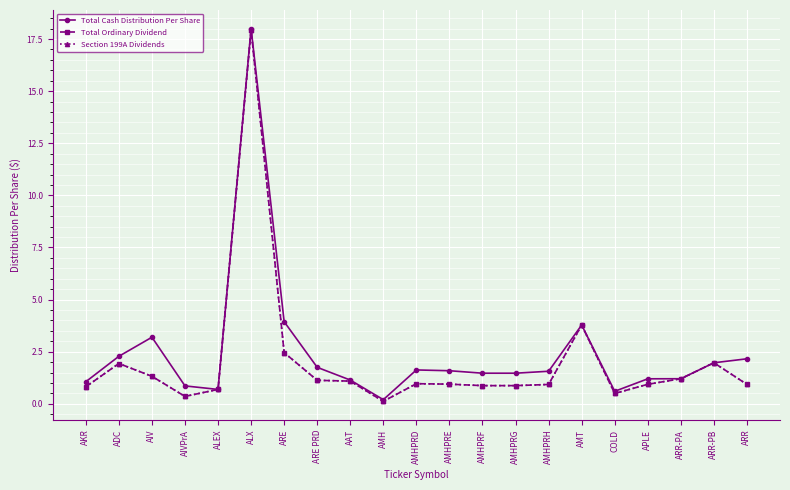

At which category is the sum across all series the highest?

ALX